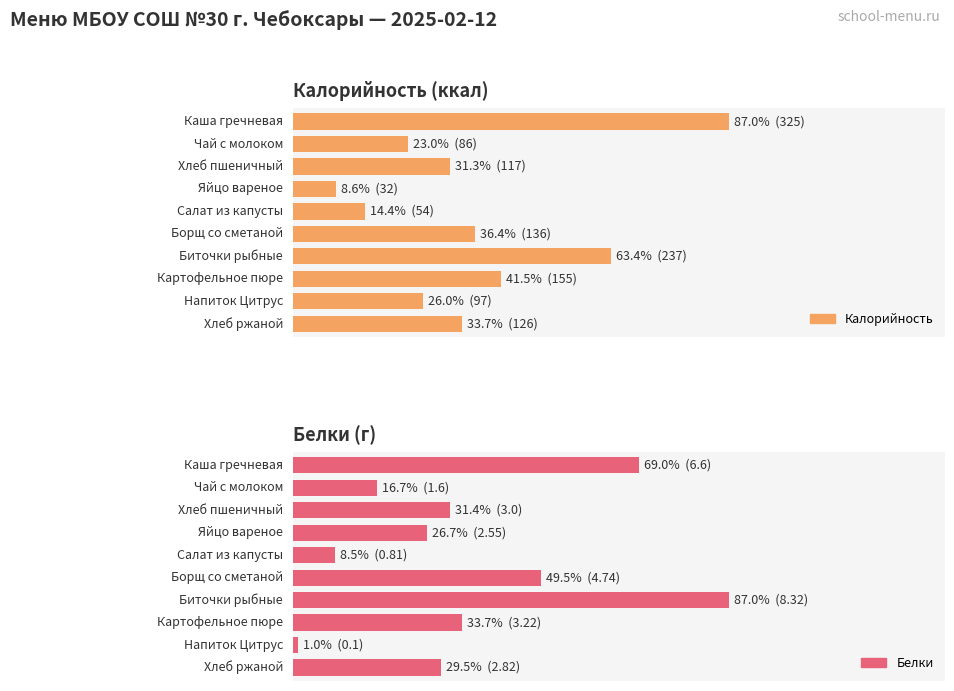

What is the value of the Калорийность bar at the 1st from the left?

325.0